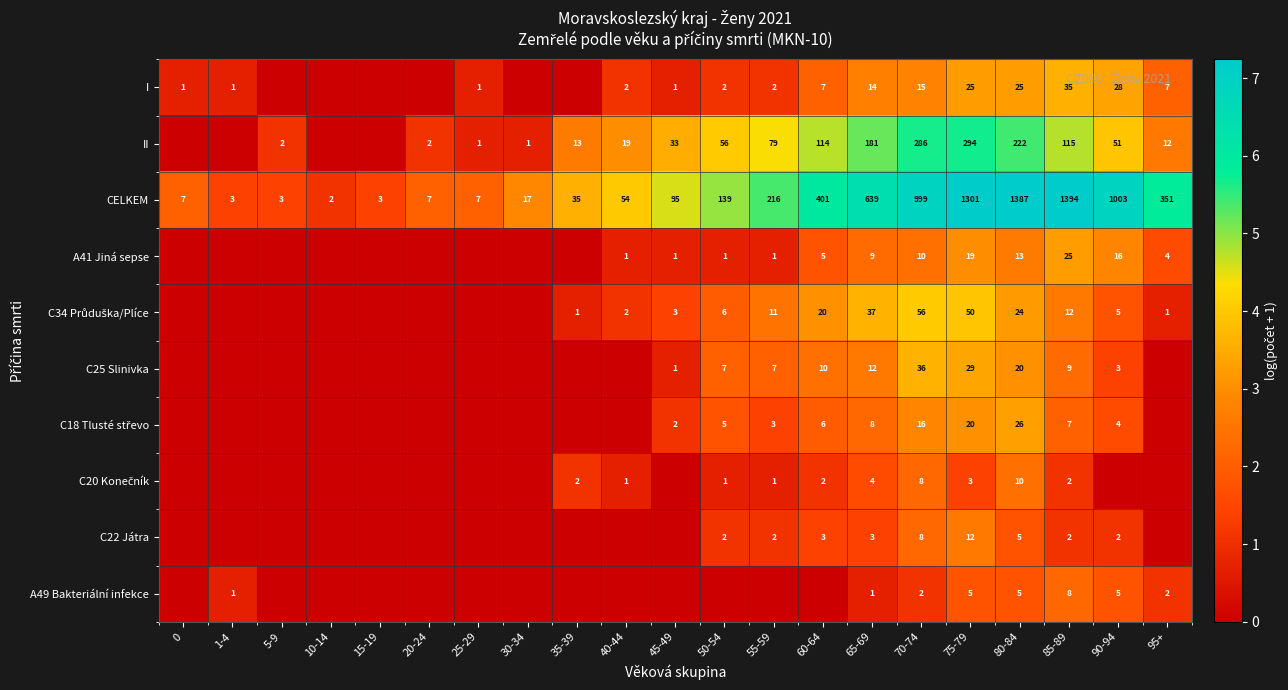

What is the difference between the maximum and minimum values in the CELKEM series?

1392